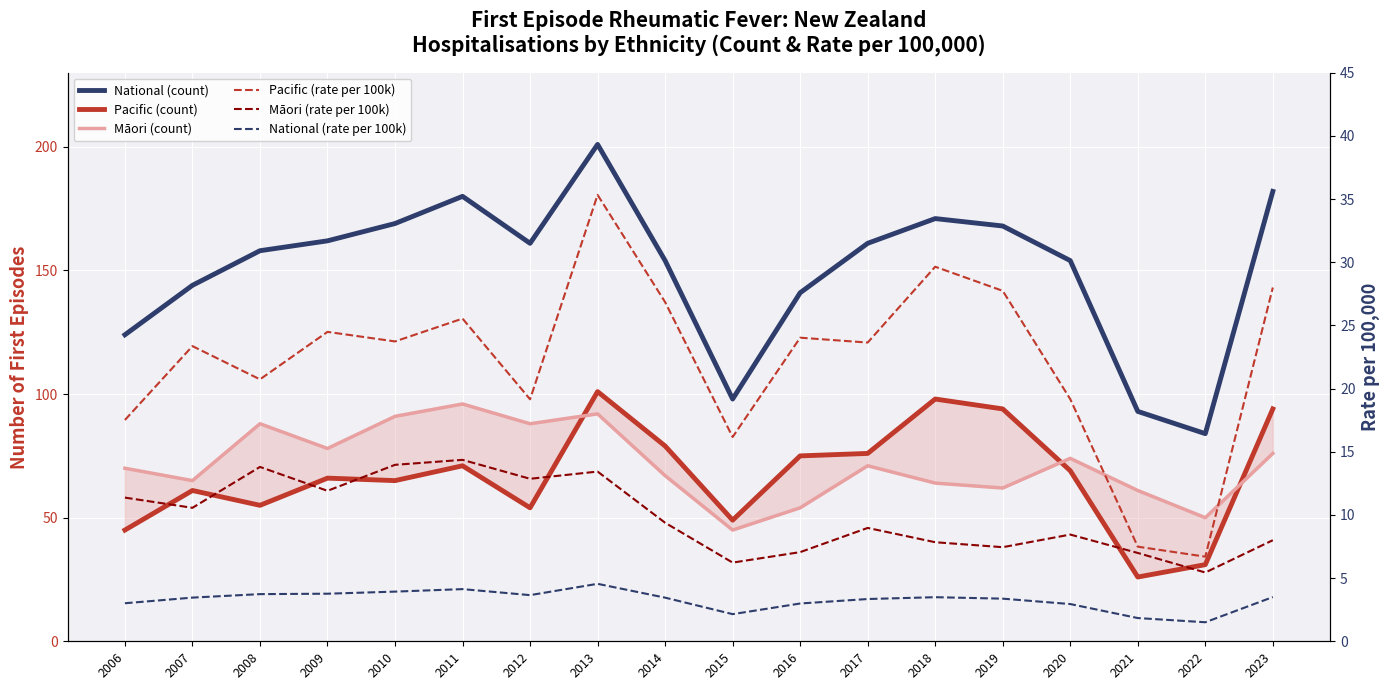

At which category does the chart reach its peak across all series?

2013